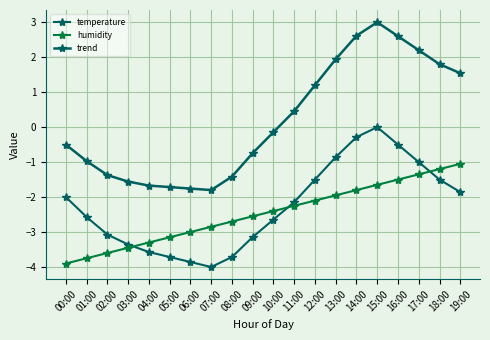

What is the approximate value of humidity at 02:00?

-3.6